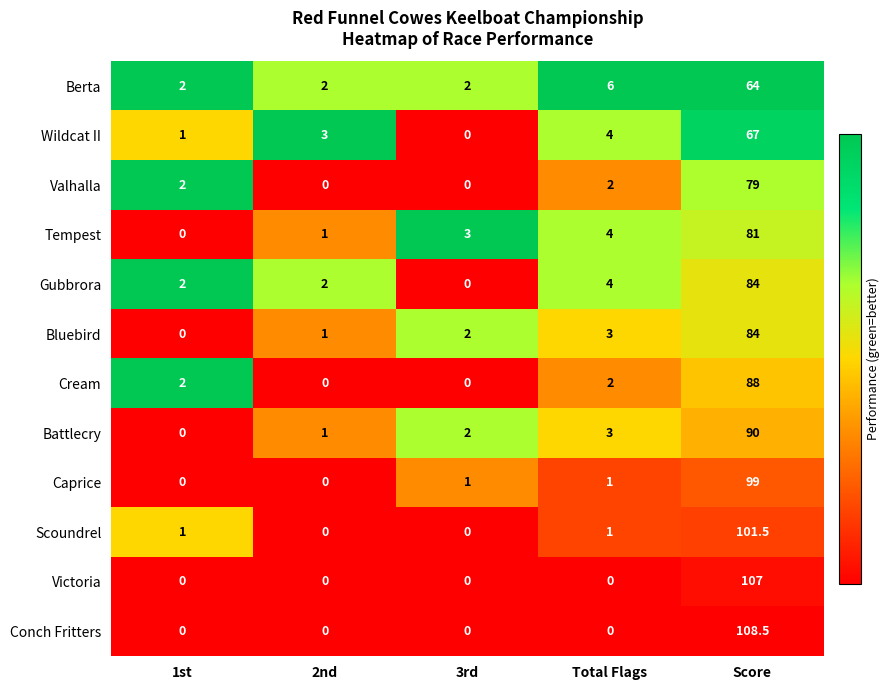

At which category is the sum across all series the highest?

Score